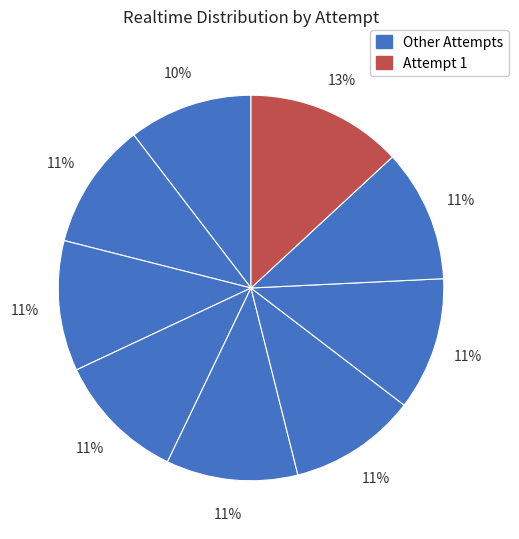

How many slices are in this pie chart?

9